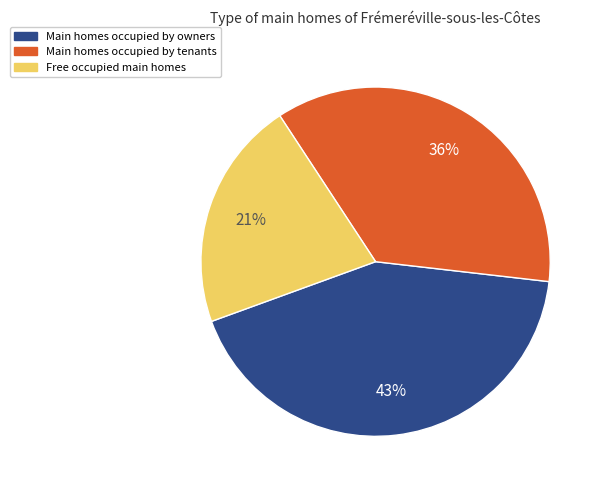

To the nearest percent, what portion does Free occupied main homes represent?

21%